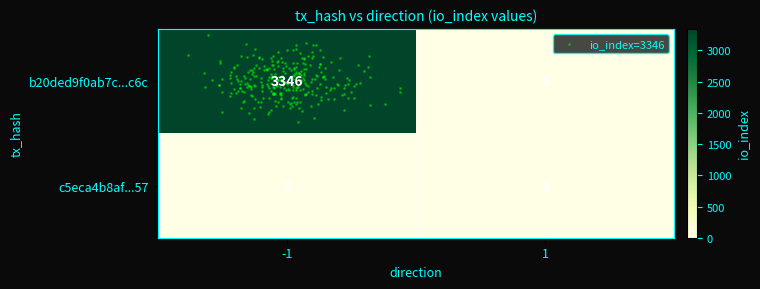

What is the highest value of the b20ded9f0ab7c...c6c series?

3346